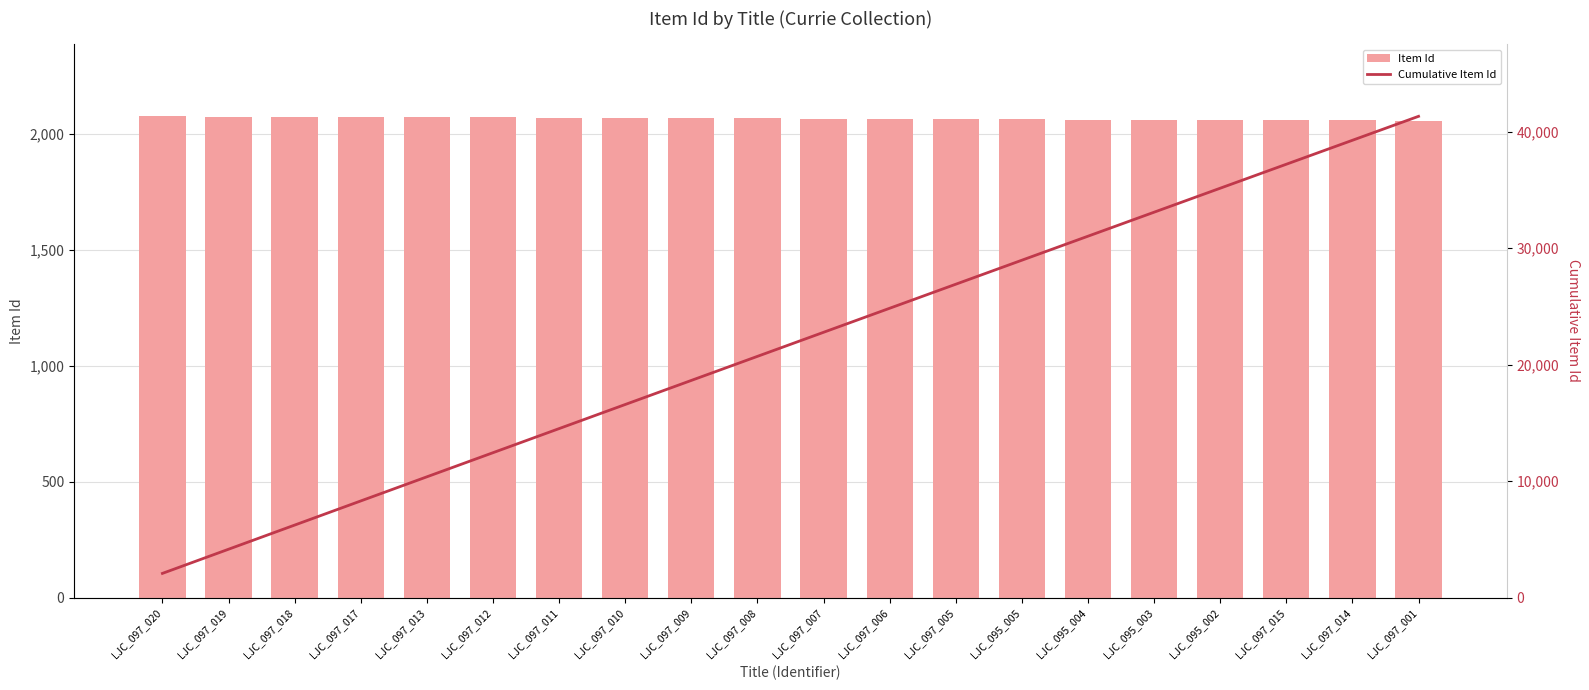

Between LJC_097_017 and LJC_097_012, which series saw the biggest shift?

Cumulative Item Id